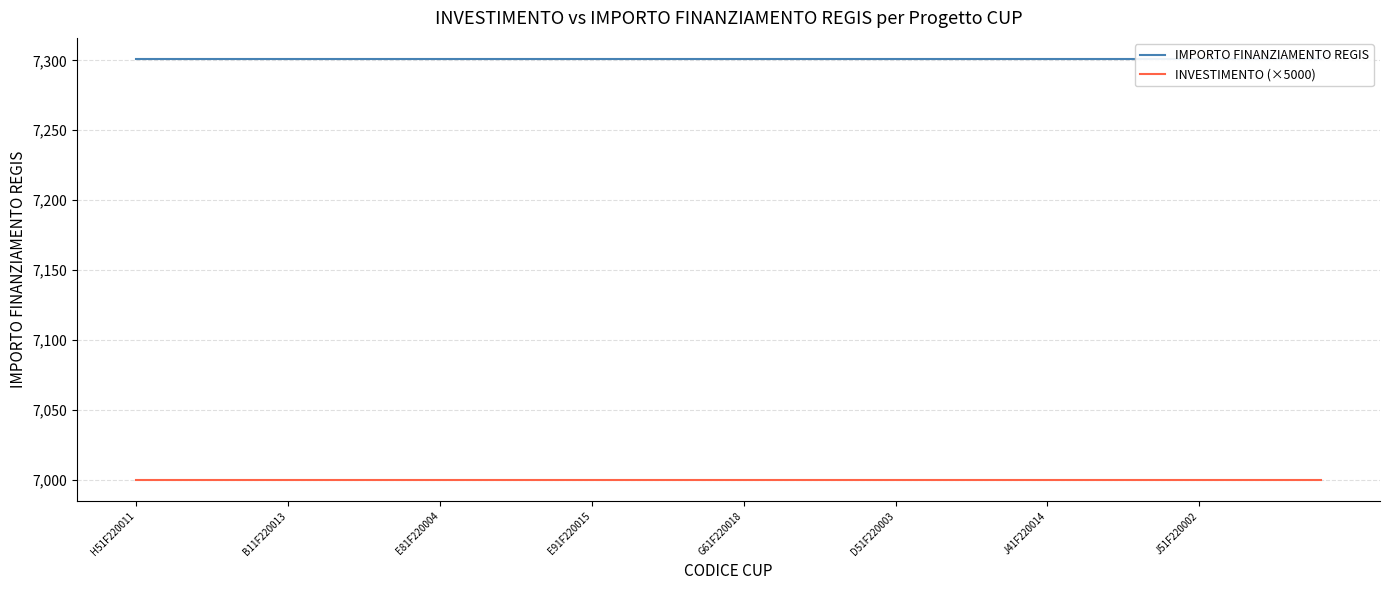

Which has a higher value, 14 or 39?

14